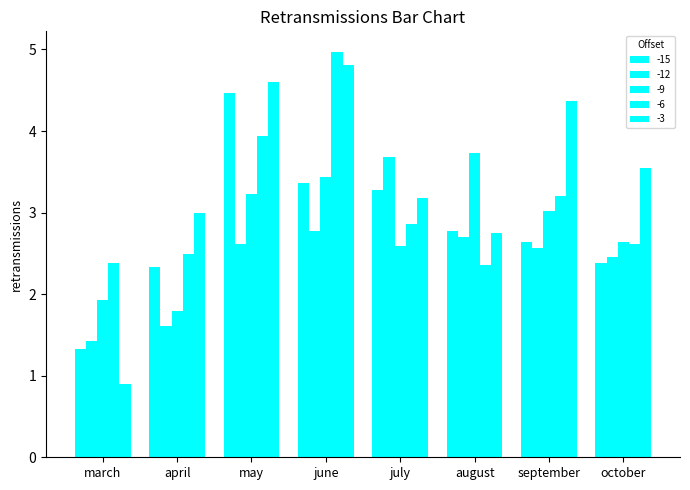

How many data points does each series have?

8